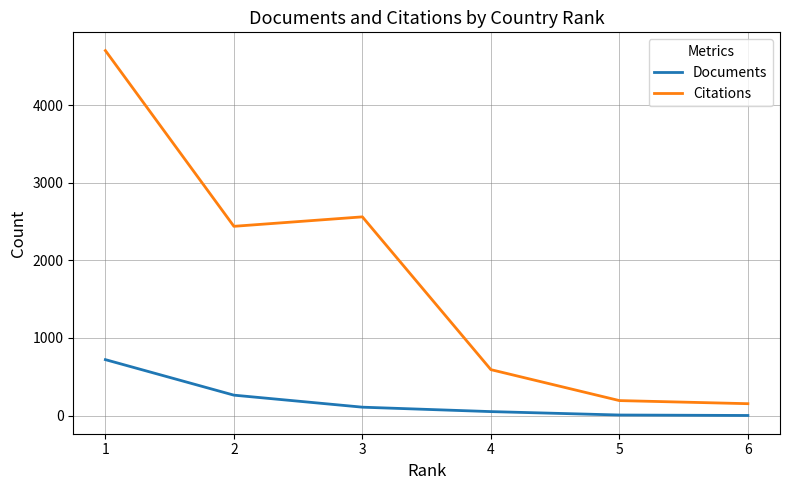

What is the difference between the Citations values at 2 and 6?

2287